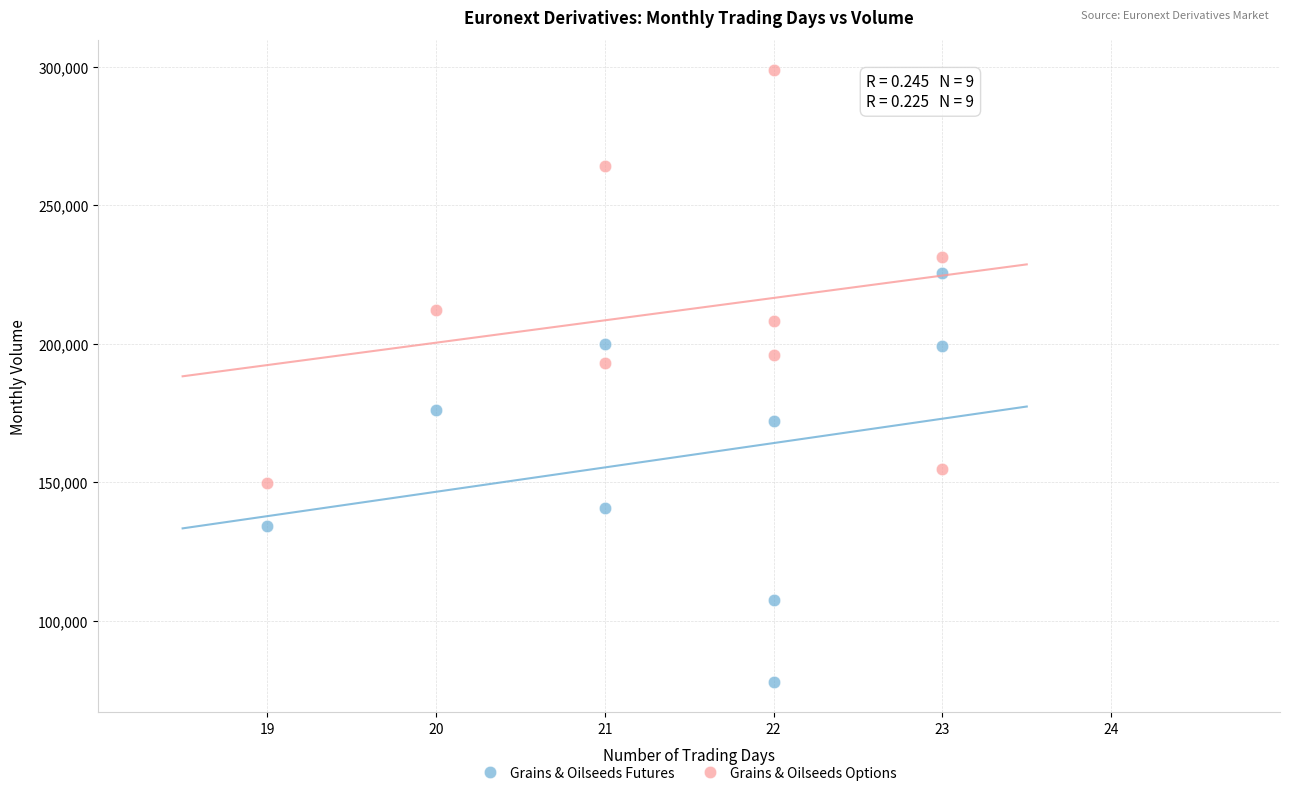

Which series contains the lowest Y value?

Grains & Oilseeds Futures